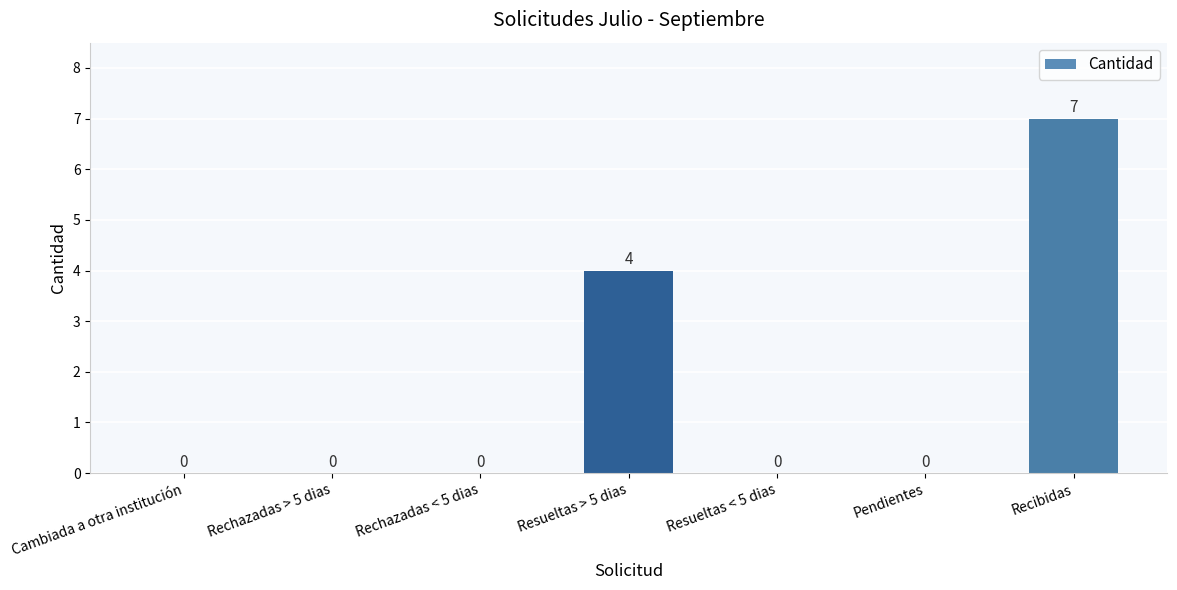

The chart shows a value of 0 at Cambiada a otra institución. True or false?

True